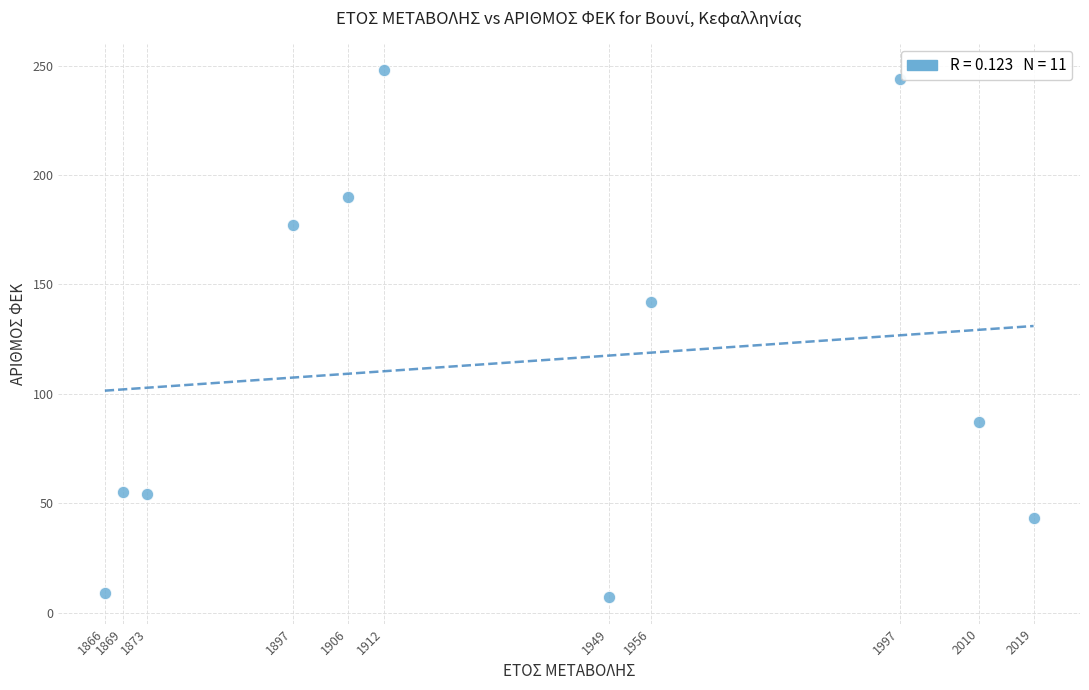

What Y value in the scatter plot is closest to 127?

142